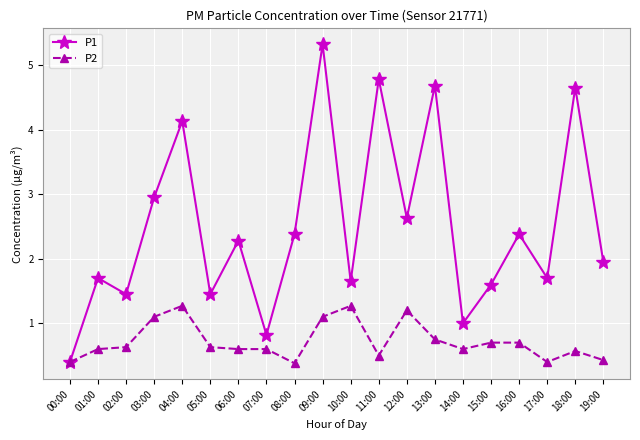

Is it true that P2 equals 0.1 at 19:00?

False